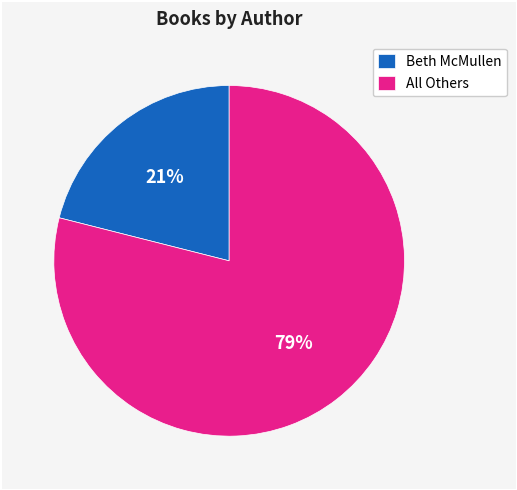

To the nearest percent, what is the difference between the largest and smallest slice percentages?

58%